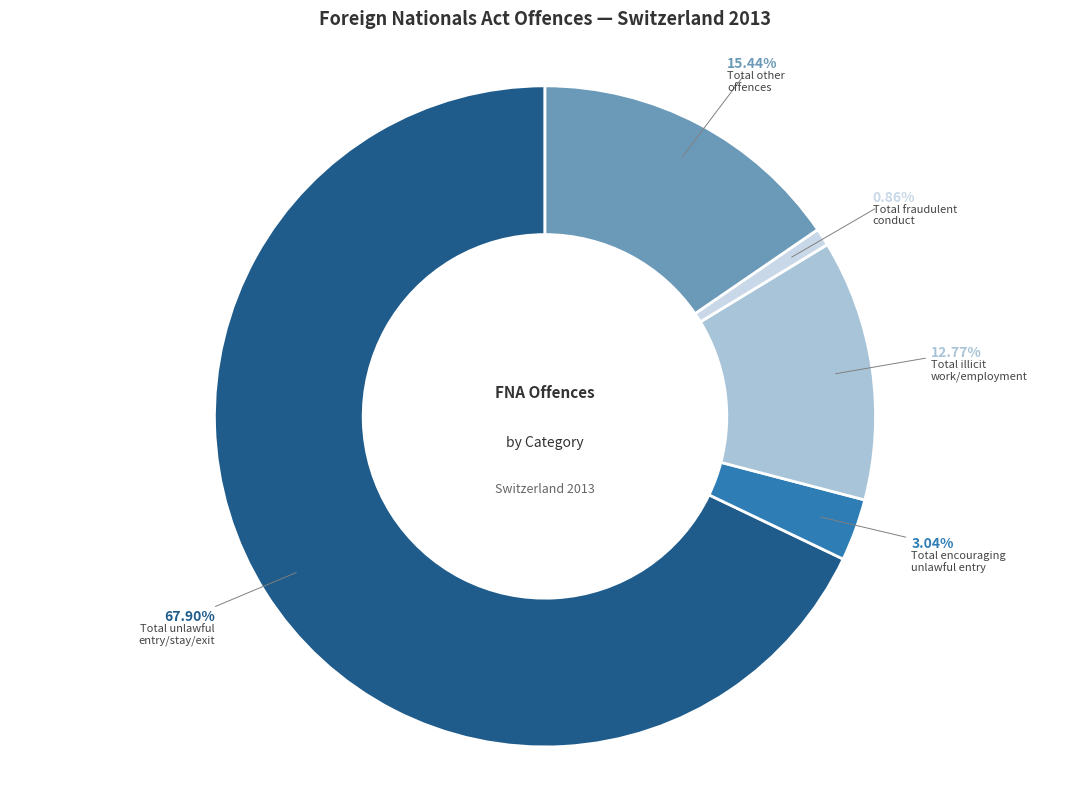

What is the largest slice in the pie chart?

Total unlawful entry/stay/exit